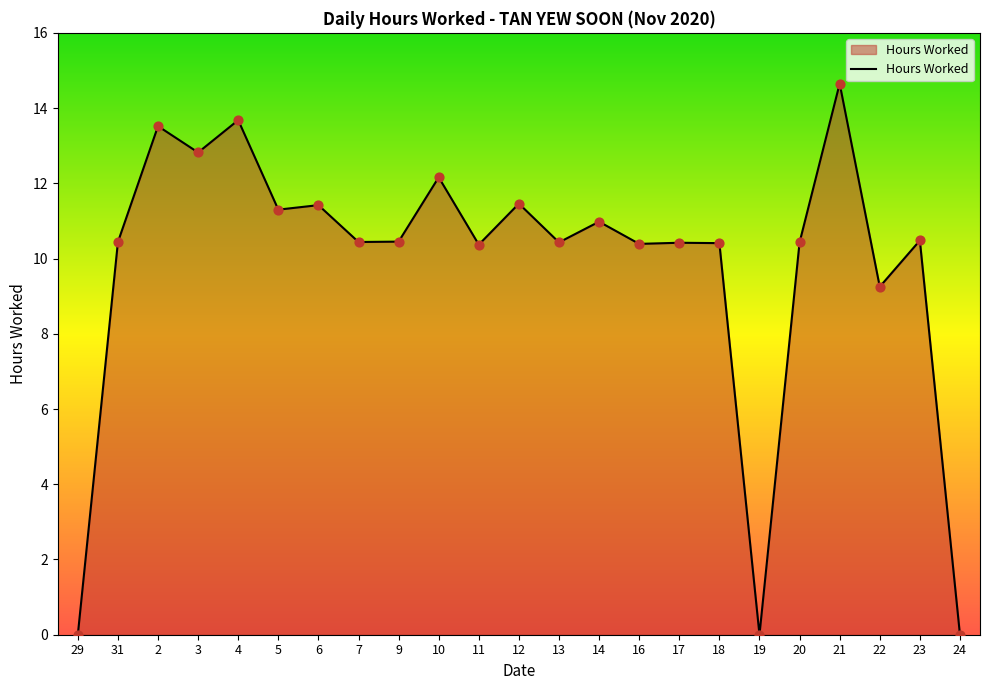

Which has a higher value, 12 or 17?

12